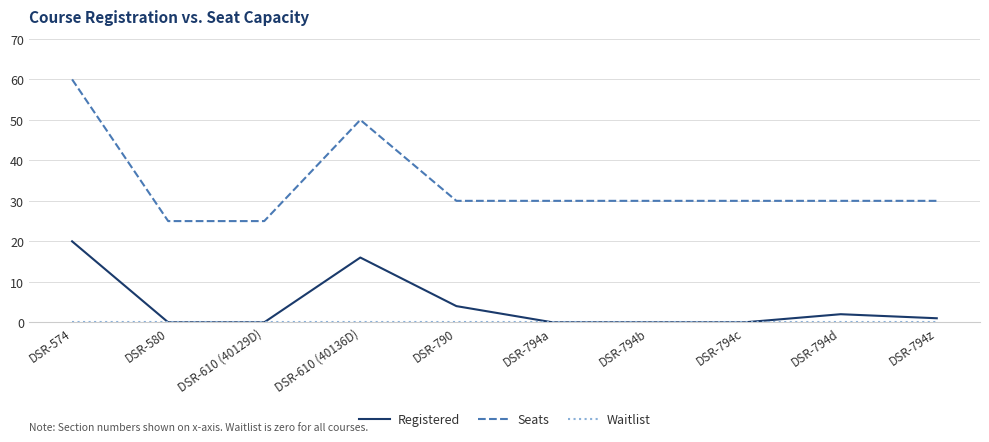

At how many categories does at least one series exceed 22?

10